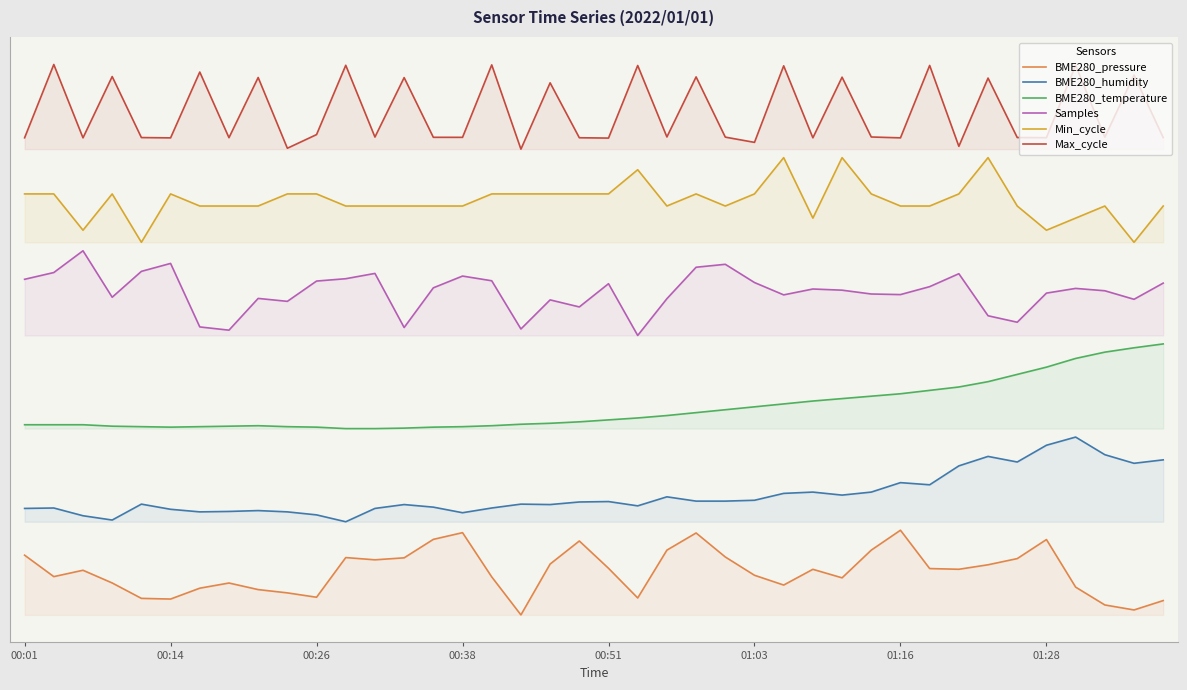

Which series changed the most between 36 and 37?

Max_cycle